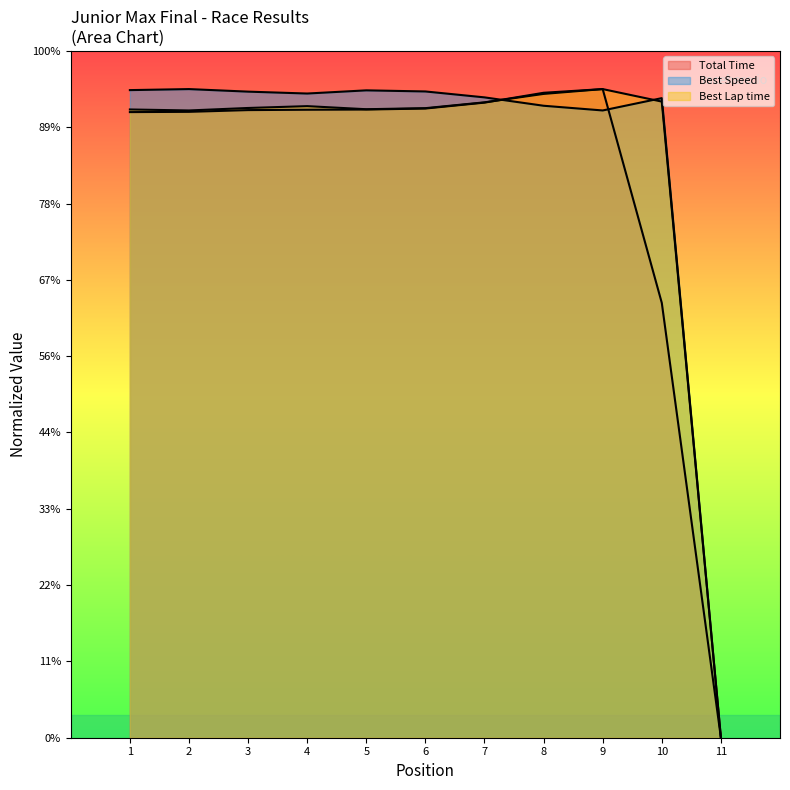

What is the sum of all Best Speed values?

8412.2